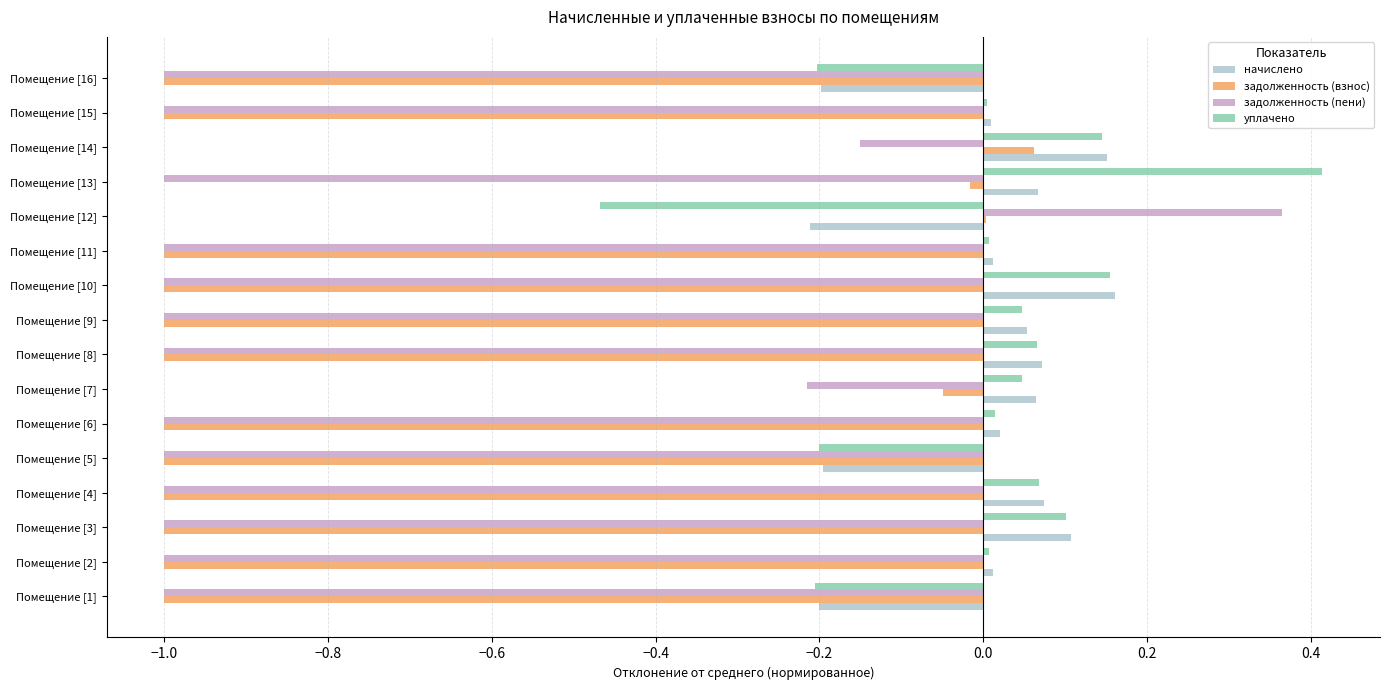

What is the total value across all series at Помещение [3]?

-1.8